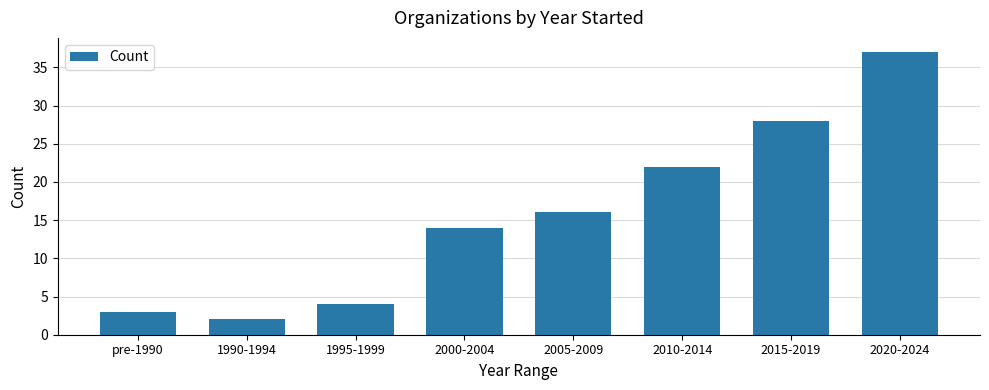

What is the approximate value at 2015-2019?

28